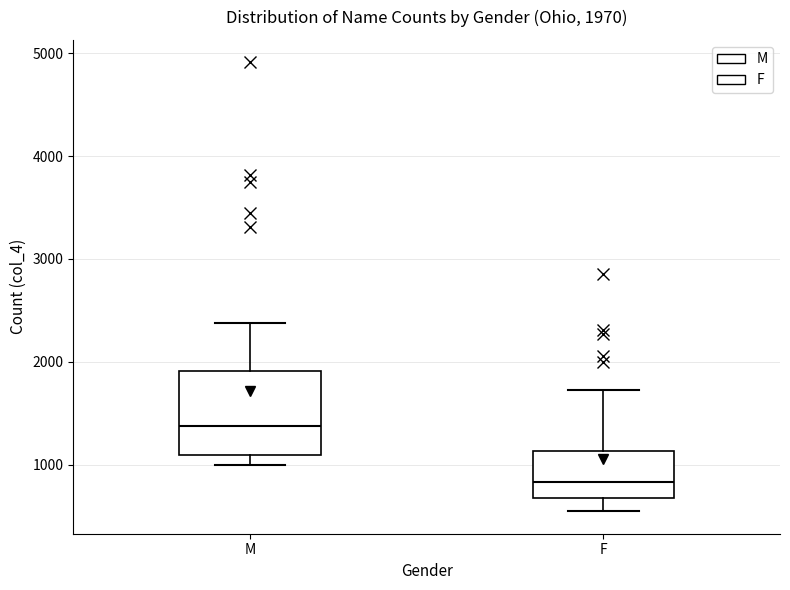

Which box's median line is the highest?

M